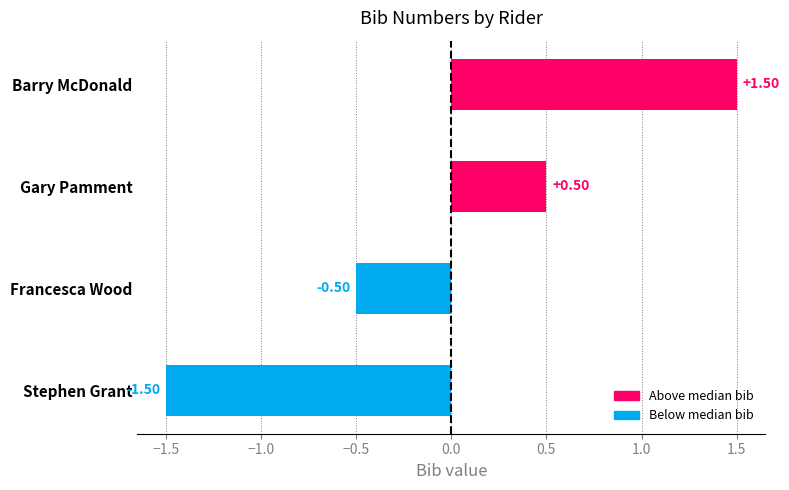

List the labels in order of value, smallest first.

Stephen Grant, Francesca Wood, Gary Pamment, Barry McDonald